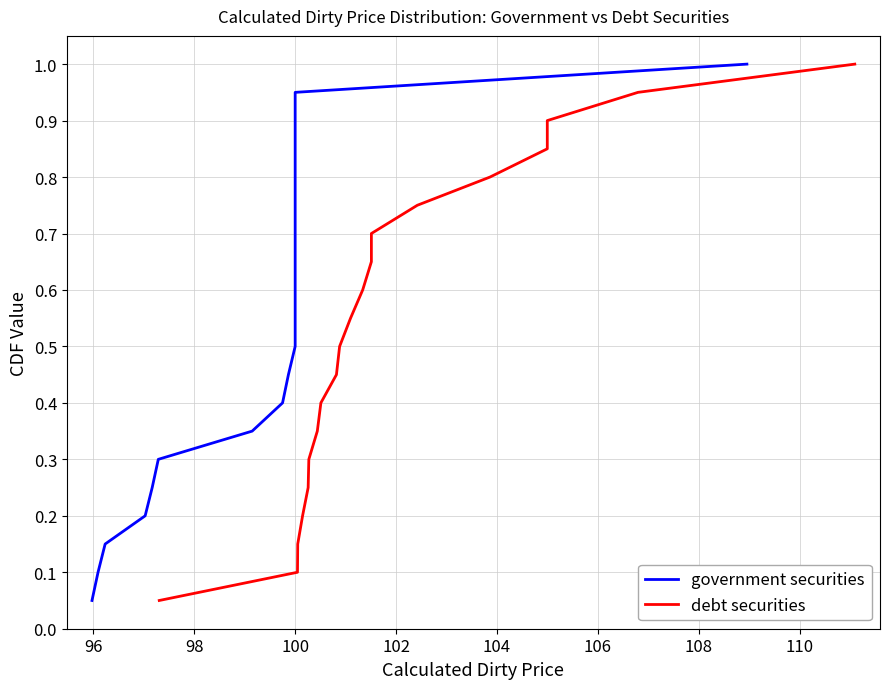

What are all the series names shown in the legend?

government securities, debt securities